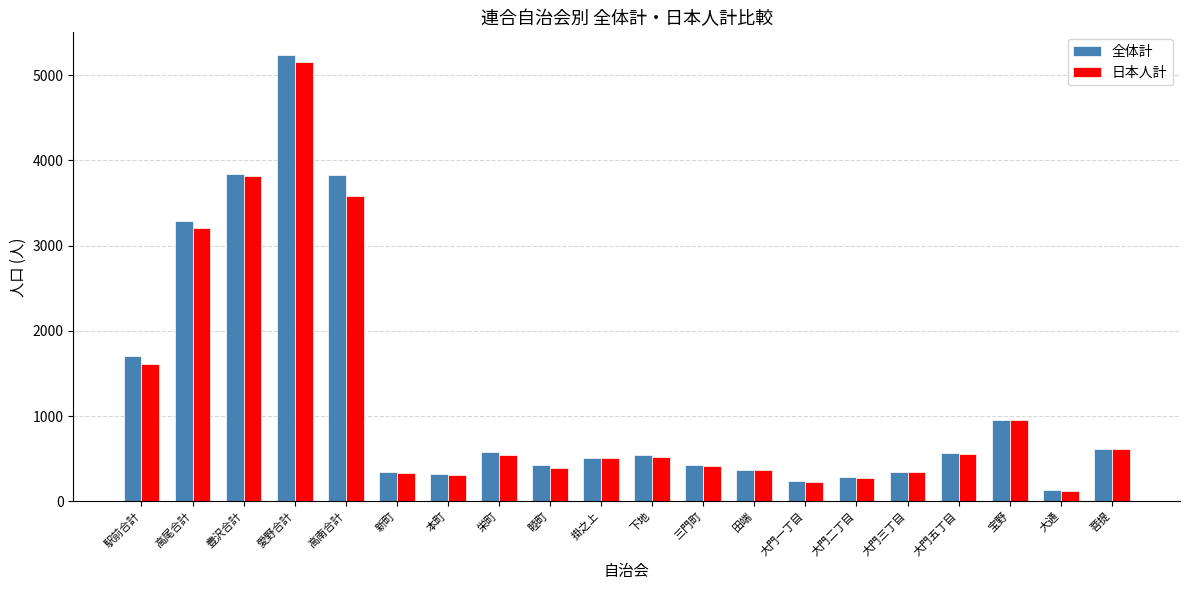

The value of 全体計 at 大門一丁目 is 233. True or false?

True